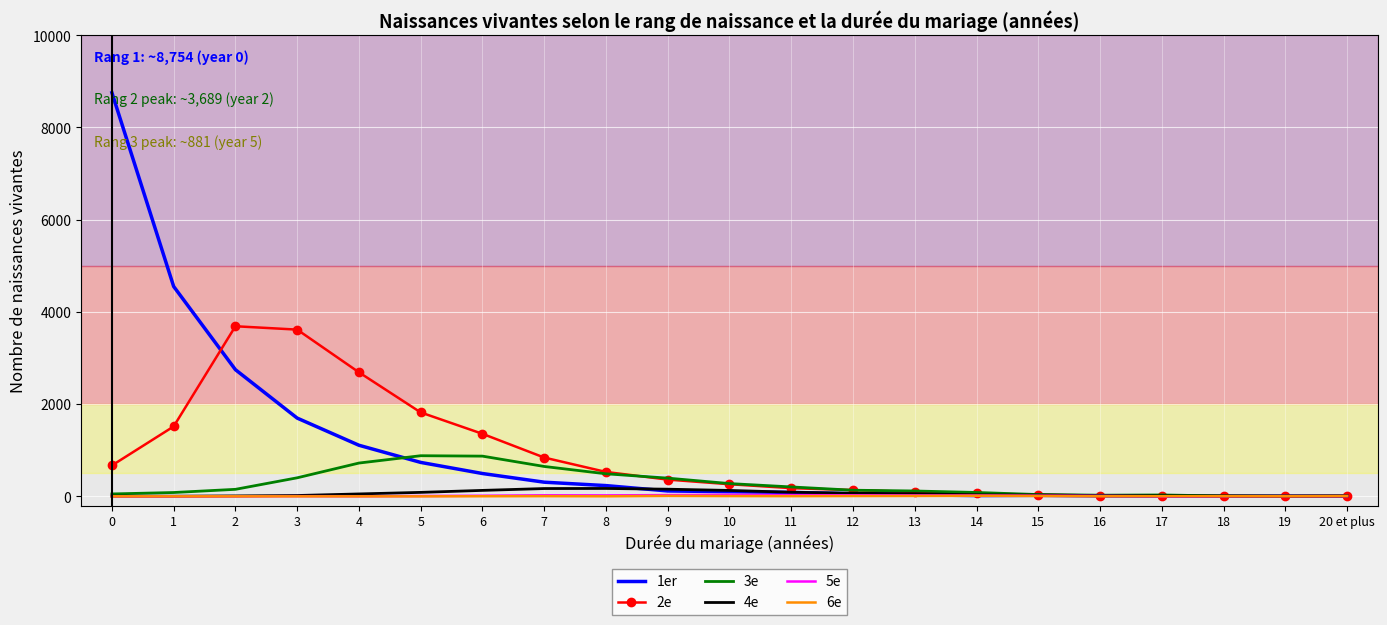

What is the spread (max minus min) of values at 3?

3616